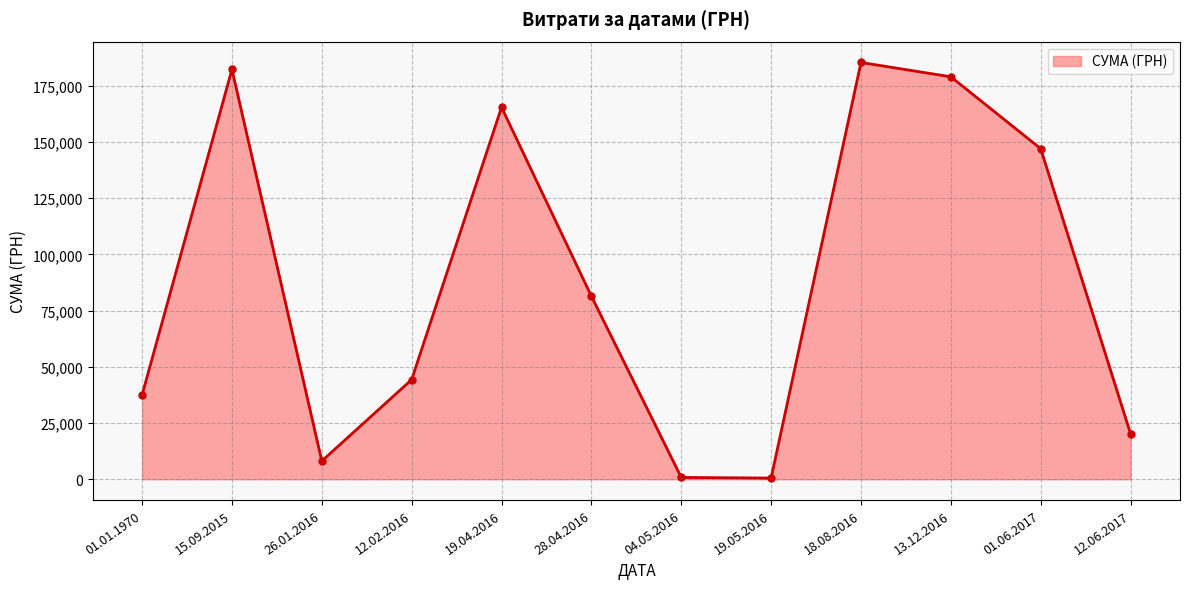

How many lines are shown in the chart?

1